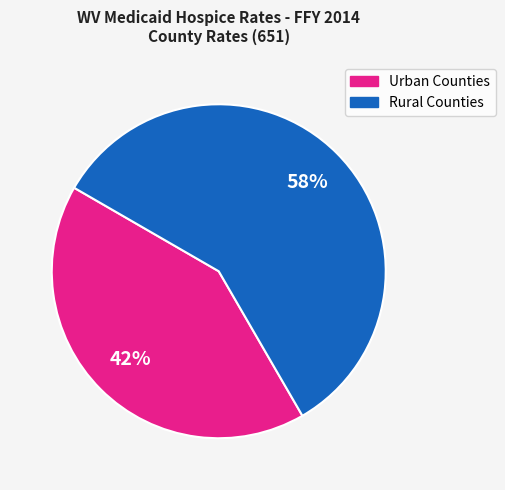

Does any single category account for the majority?

Yes